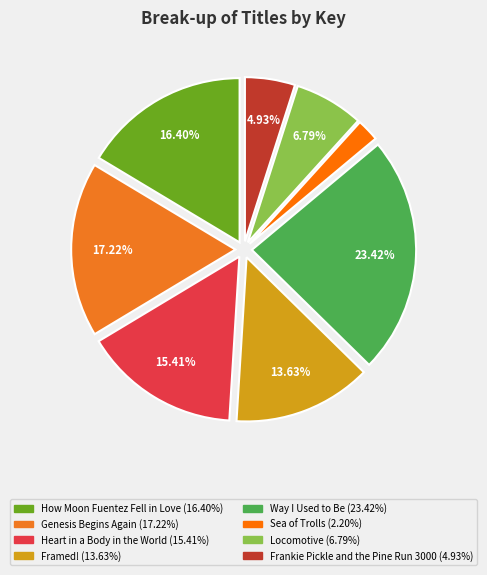

How many slices are in this pie chart?

8